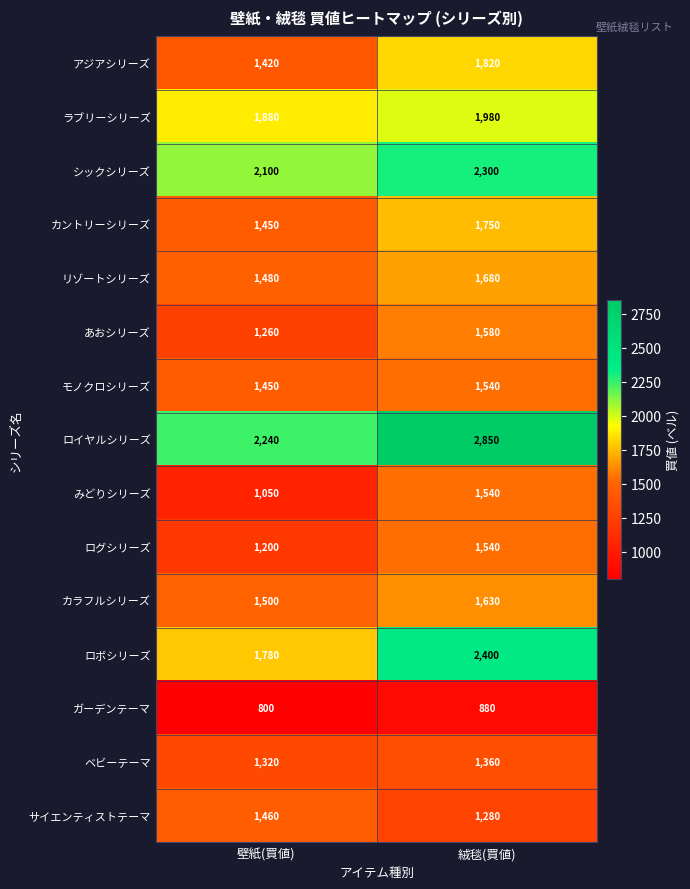

Count the number of data series in this chart.

15